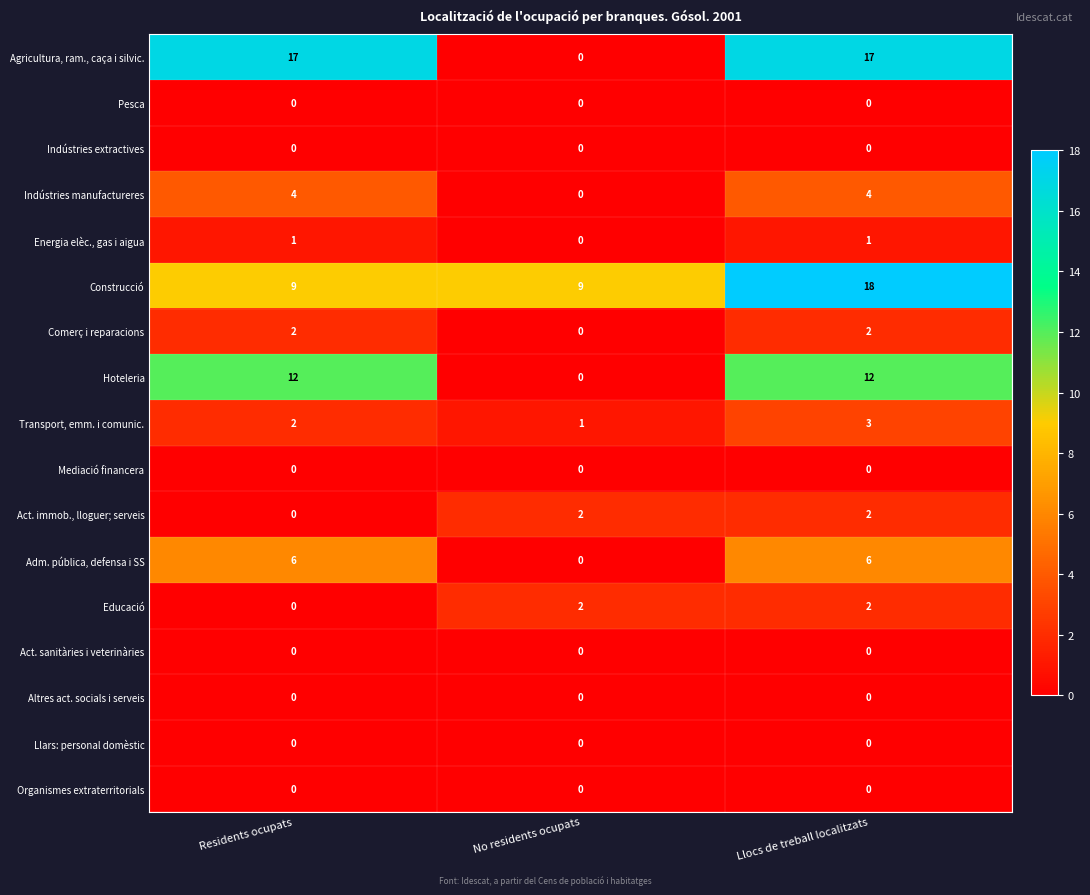

Which category has the lowest value in the Hoteleria series?

No residents ocupats